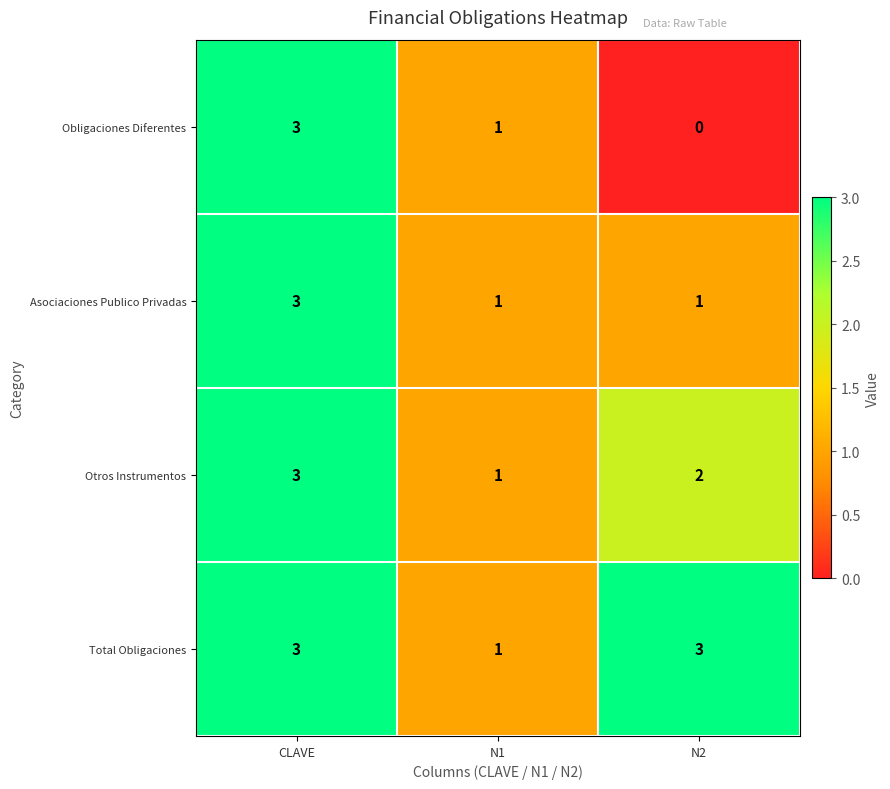

At how many categories does at least one series exceed 2?

2